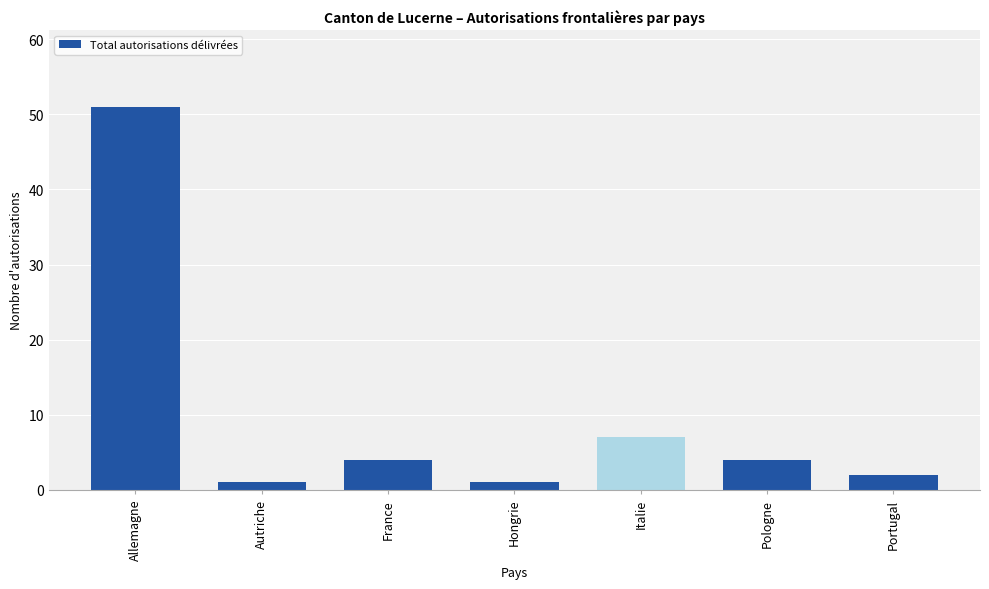

Reading right to left, transcribe all the data shown in this chart.

Portugal=2	Pologne=4	Italie=7	Hongrie=1	France=4	Autriche=1	Allemagne=51